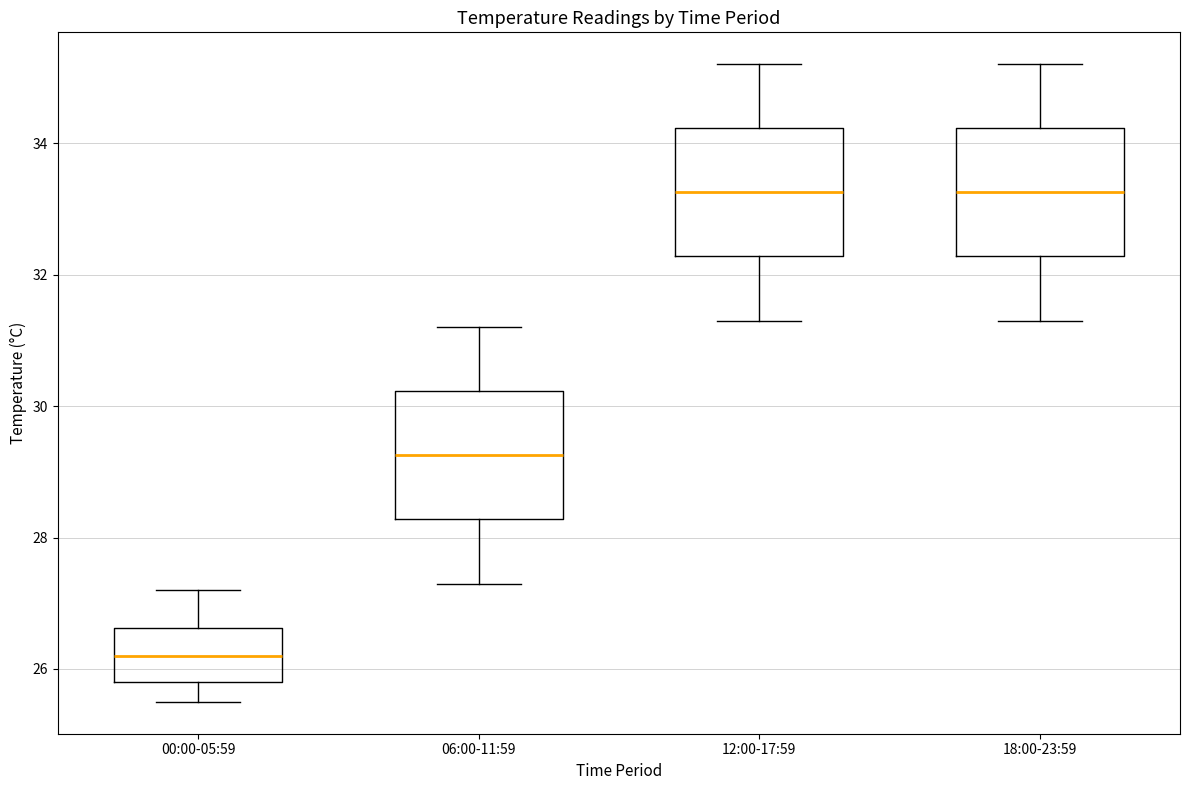

Where does the upper whisker of the box for 06:00-11:59 end on the y-axis? The values are not printed on the chart, so give them approximately, as read against the axis.

31.2